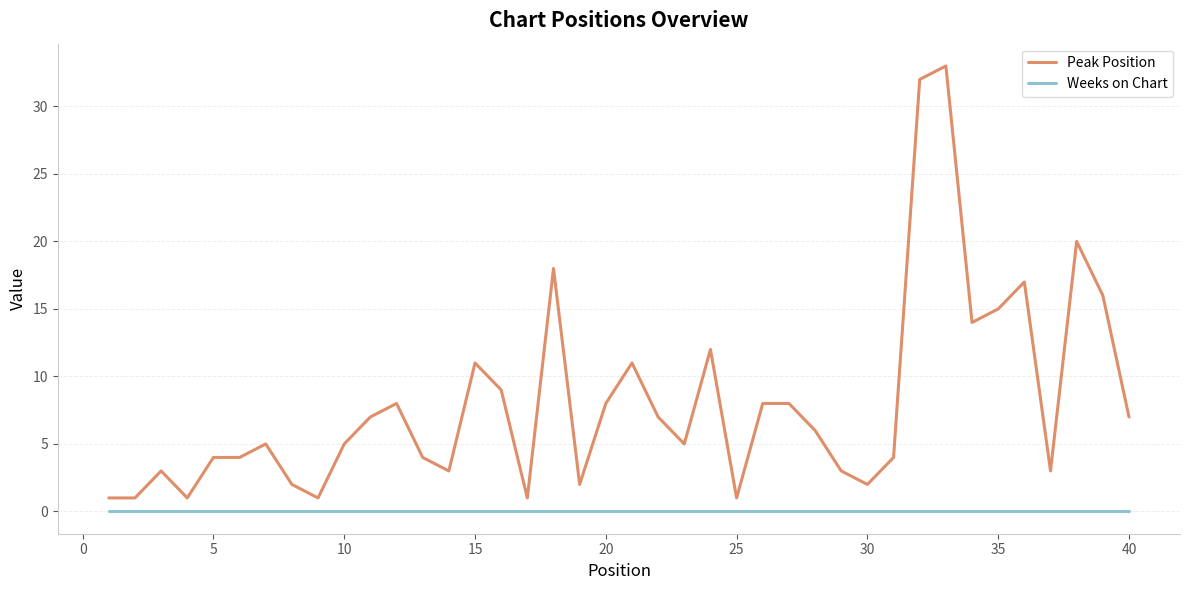

True or false: Weeks on Chart and Peak Position cross at least once.

False